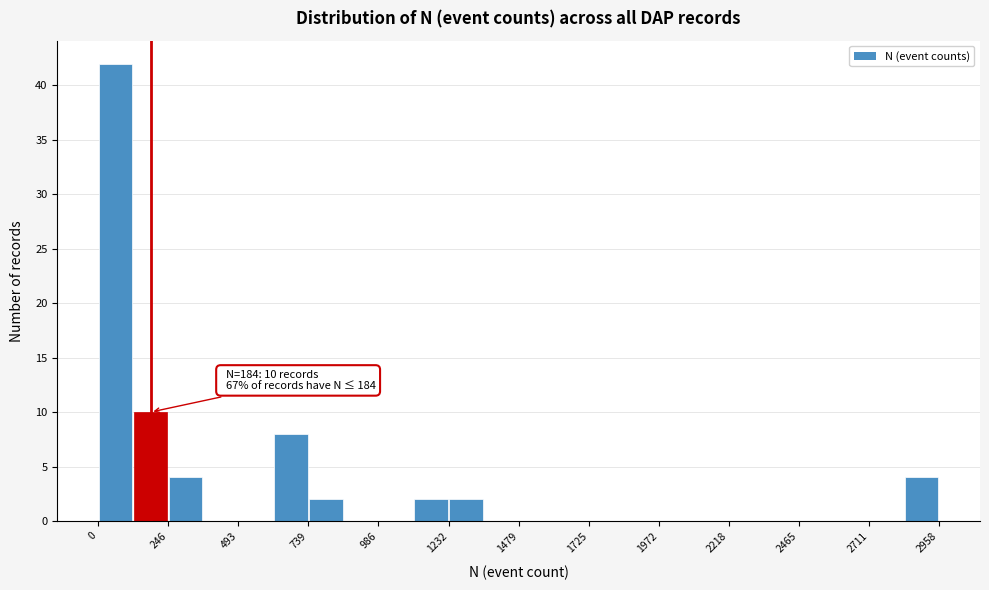

Read against the x-axis, roughly where is the centre of the tallest bar?

50